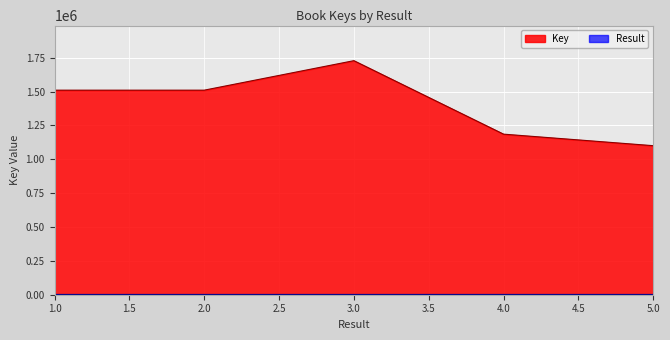

How many series are shown in this chart?

2